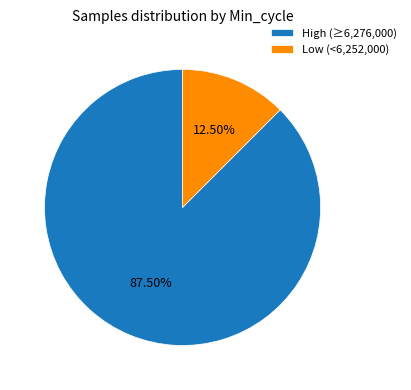

Does any single category account for the majority?

Yes